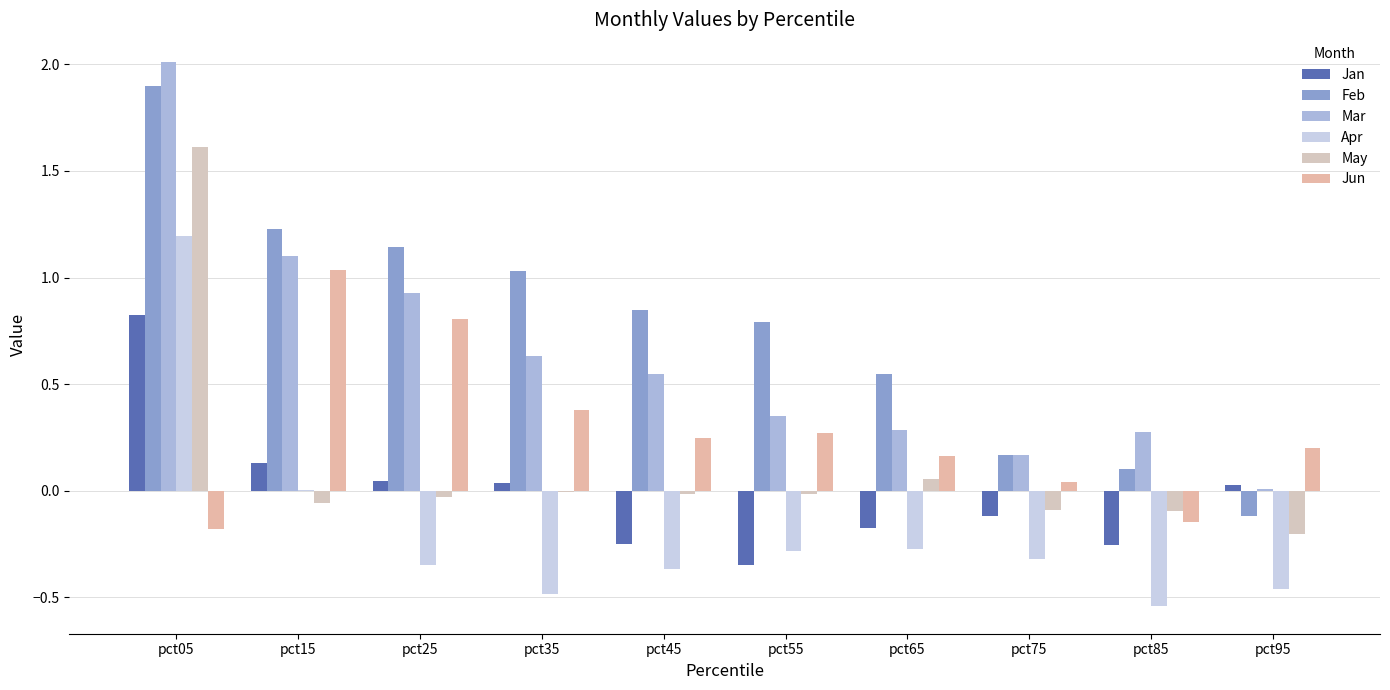

What is the maximum value for Jan?

0.8